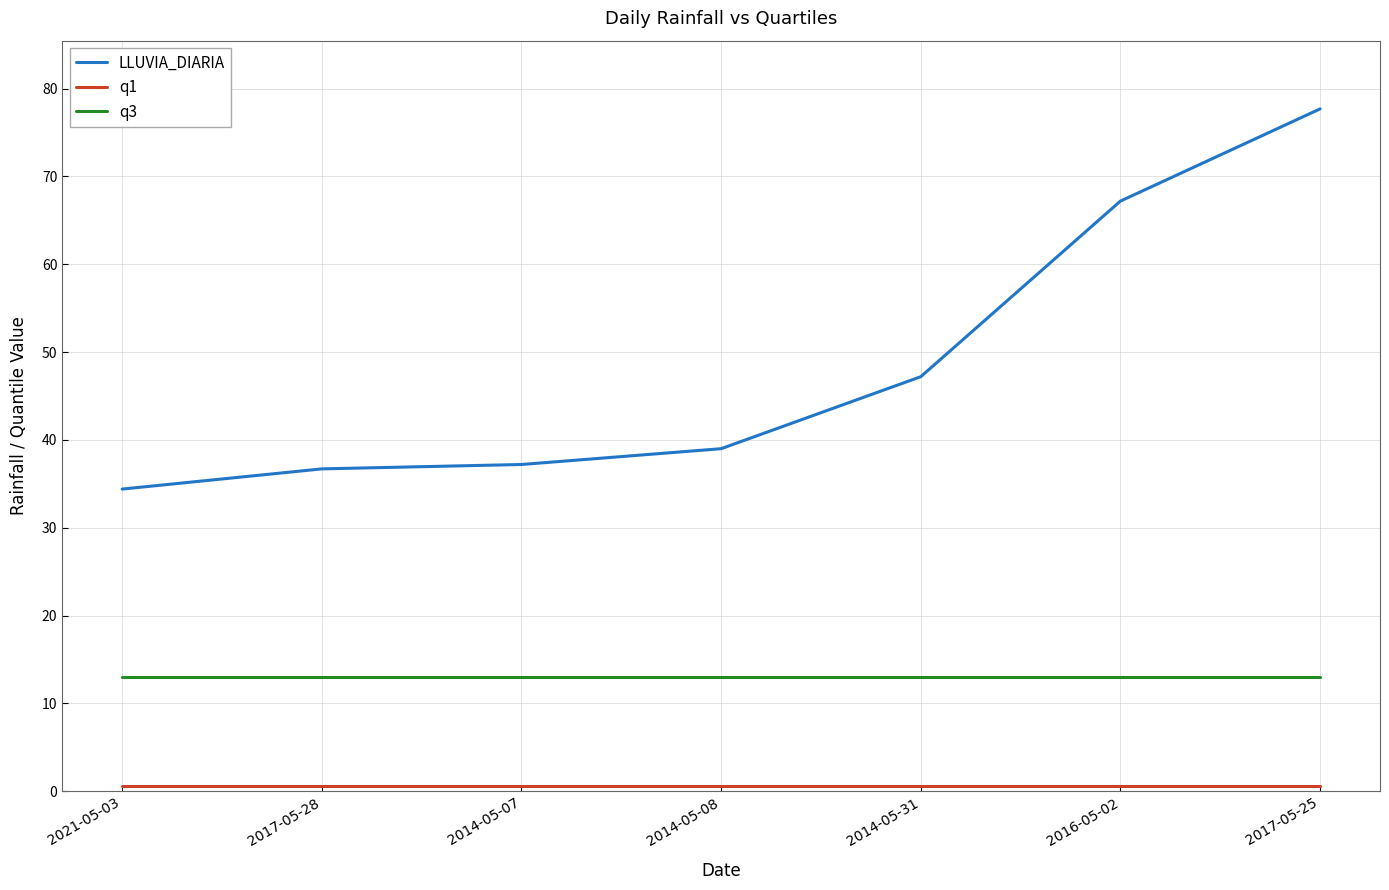

Which series has the largest total across all categories?

LLUVIA_DIARIA